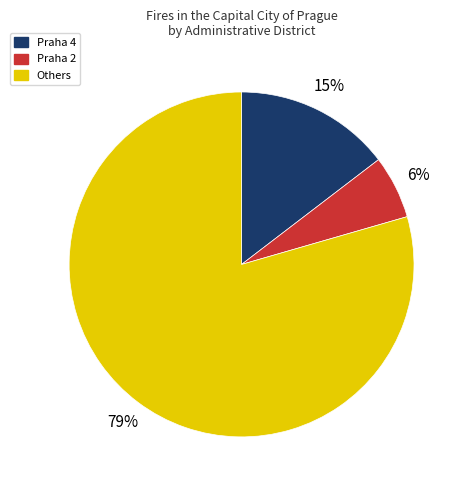

Does any single category account for the majority?

Yes